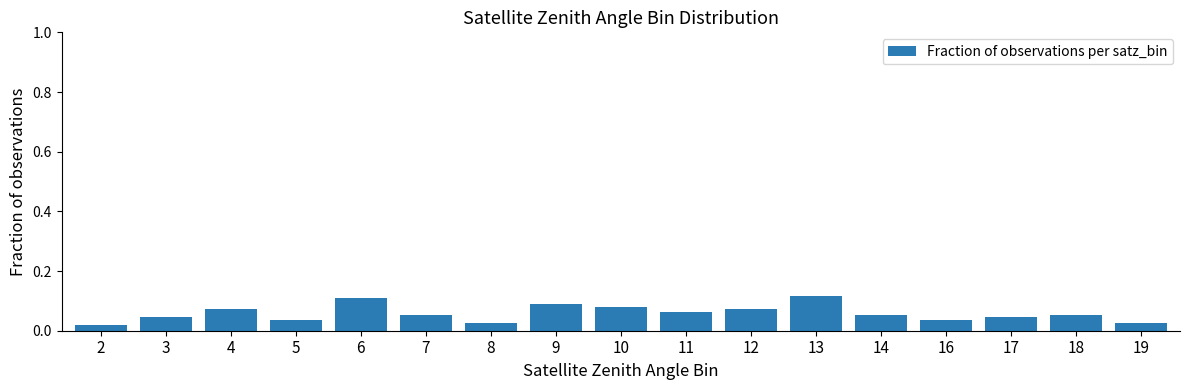

Does the chart contain stacked bars?

No